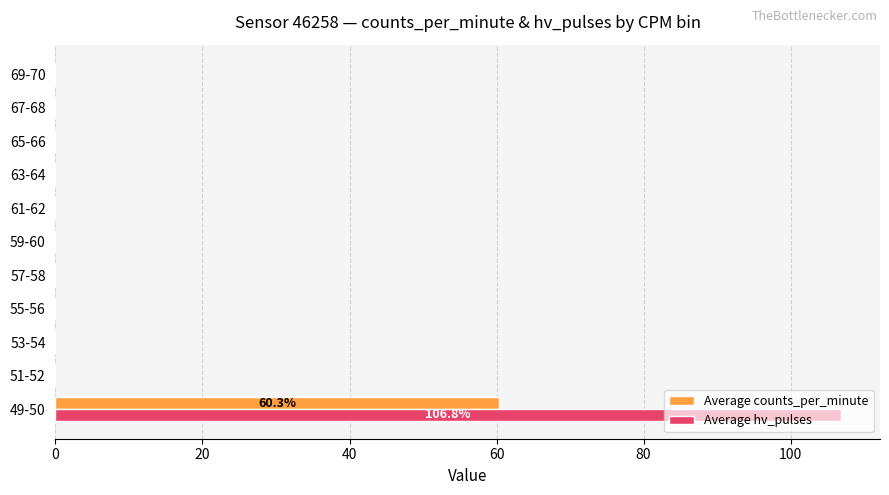

What is the maximum value shown in the chart?

106.8